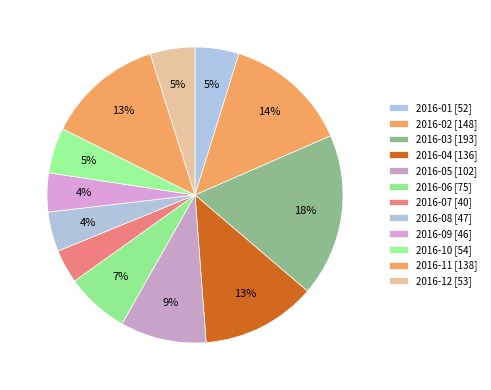

What is the ratio of the value at 2016-03 to the value at 2016-07?

4.8